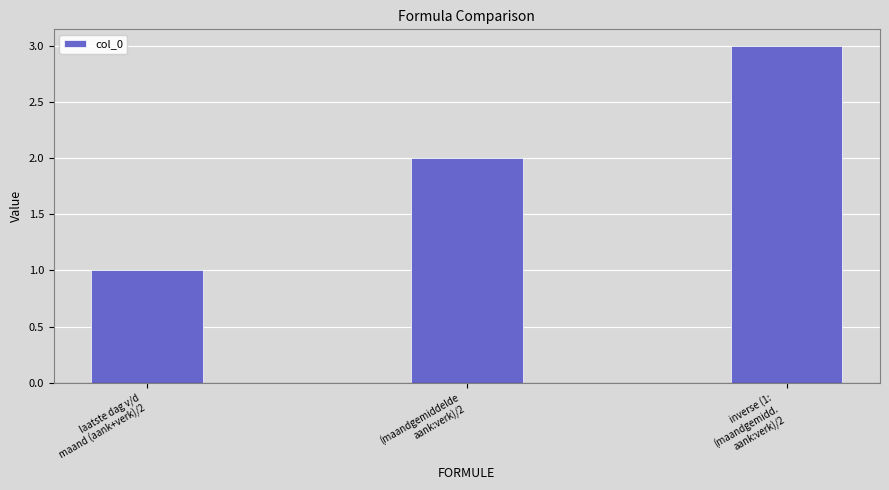

The value at laatste dag v/d
maand (aank+verk)/2 is 1. True or false?

True